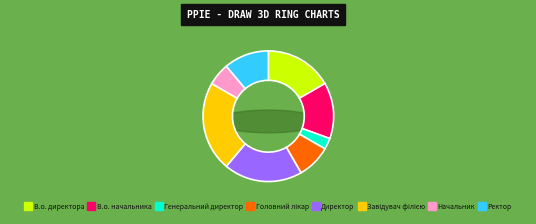

To the nearest percent, what percentage of the pie is Головний лікар?

8%